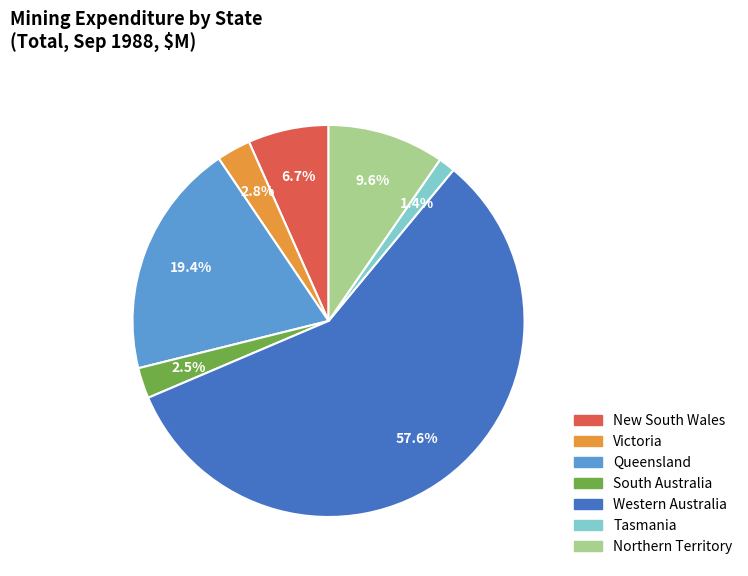

Which slice is the smallest?

Tasmania